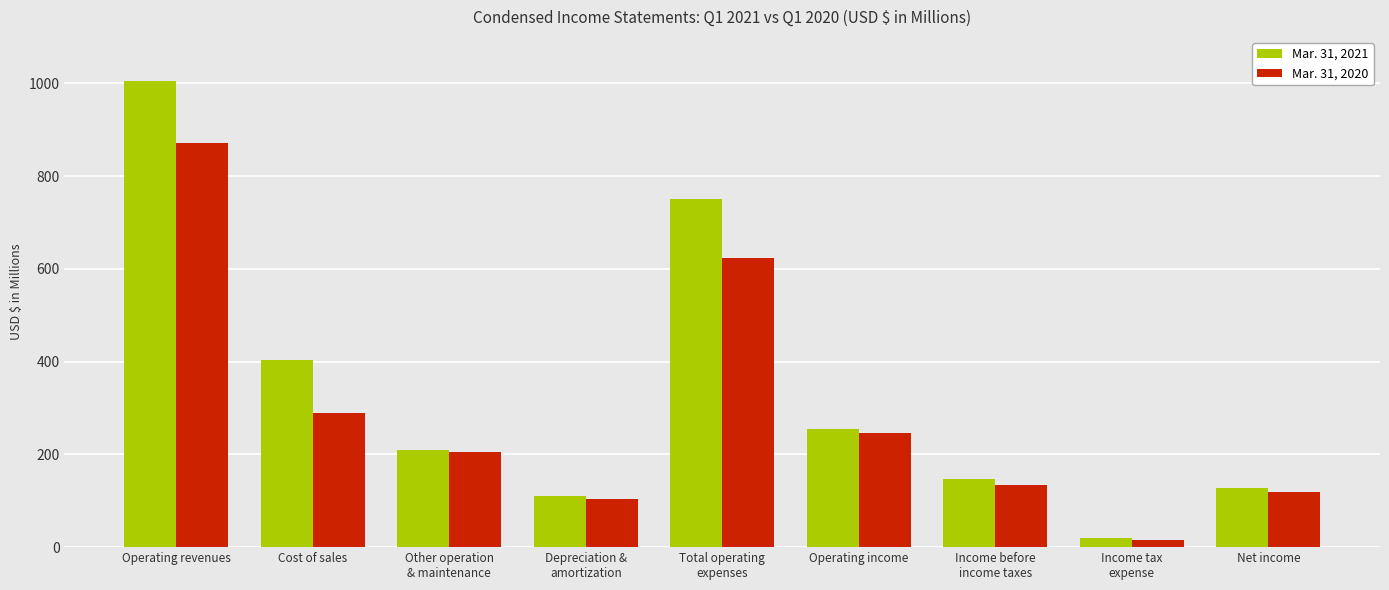

Reading left to right, list all the values displayed in this chart.

Mar. 31, 2021: 1005.2	404.2	209.3	110.7	749.6	255.6	146.8	19.5	127.3
Mar. 31, 2020: 871.0	289.2	204.6	104.5	624.0	247.0	133.7	14.7	119.0